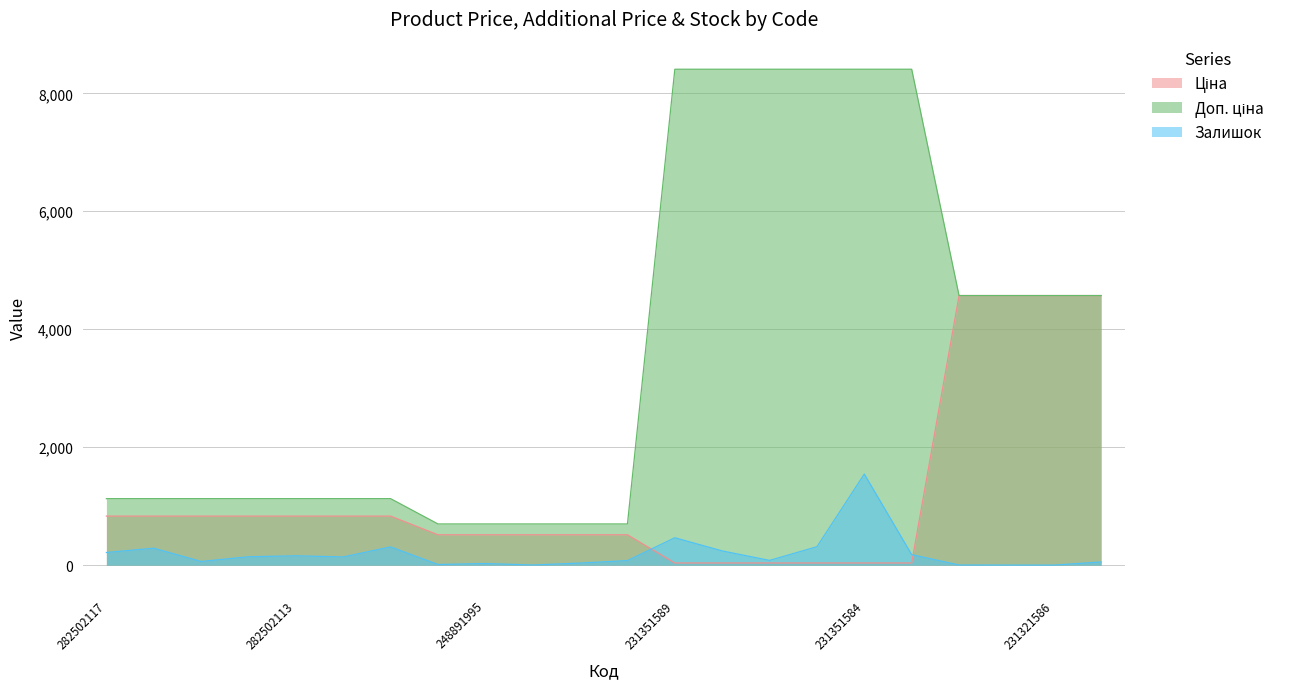

The value of Доп. ціна at 231351584 is 11753.3. True or false?

False